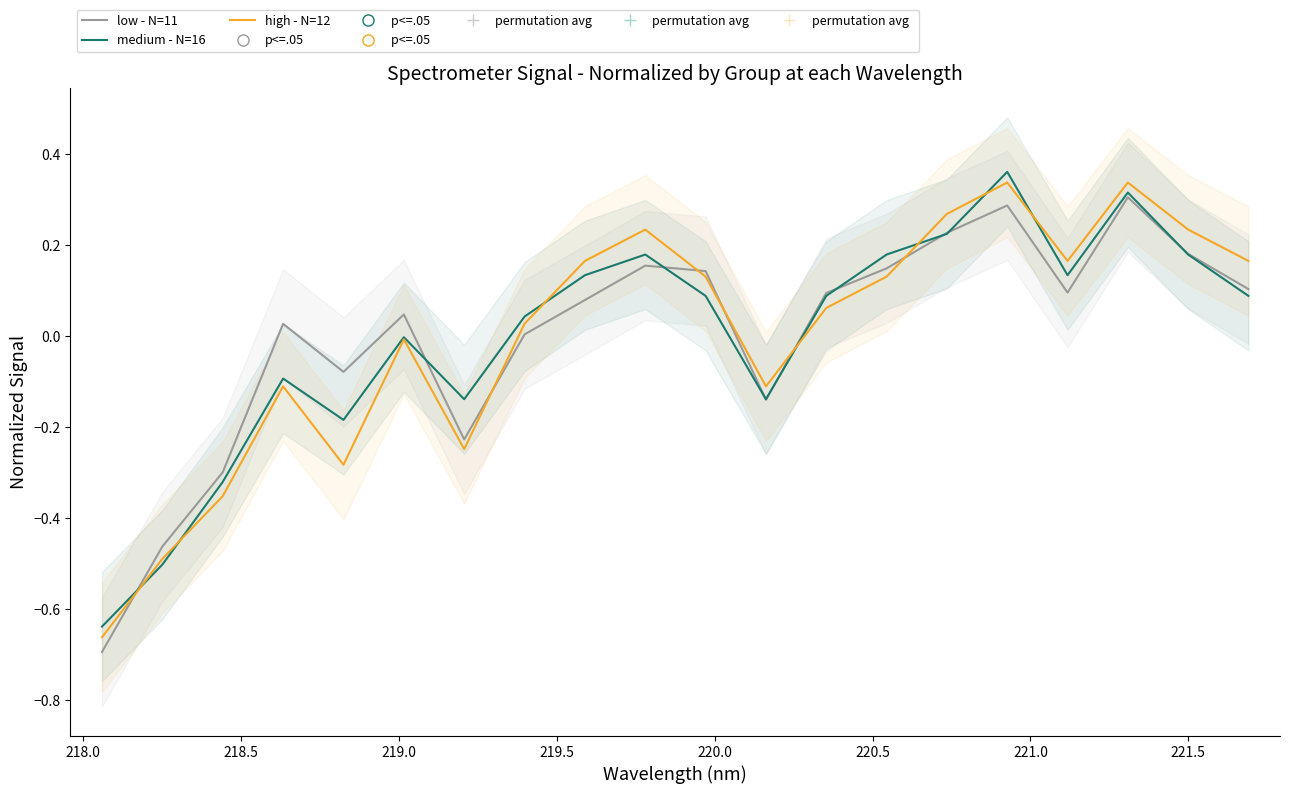

List the series in order of their overall mean, highest first.

high - N=12, medium - N=16, low - N=11